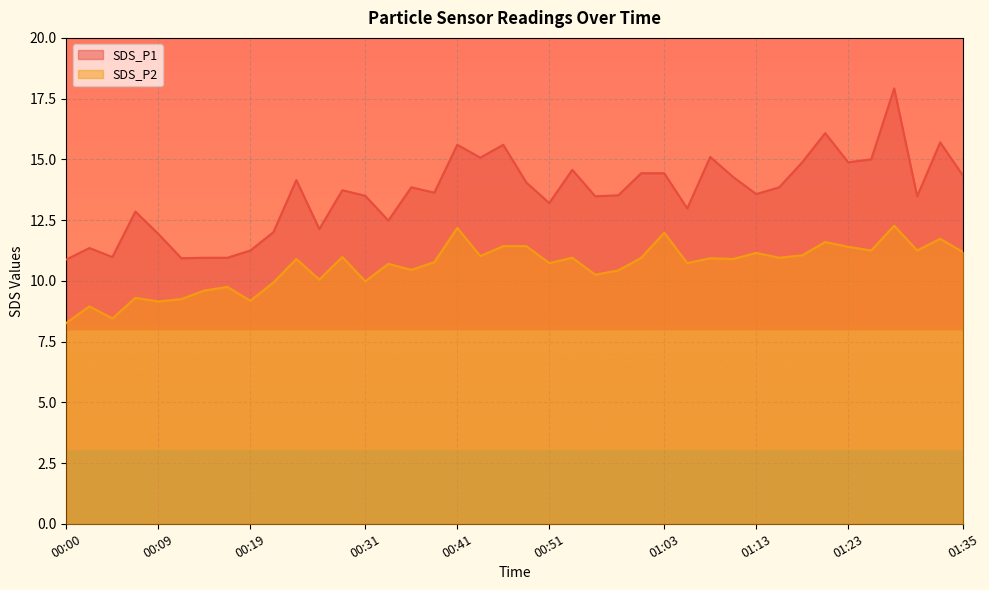

At which label is SDS_P2 closest to 10?

00:31